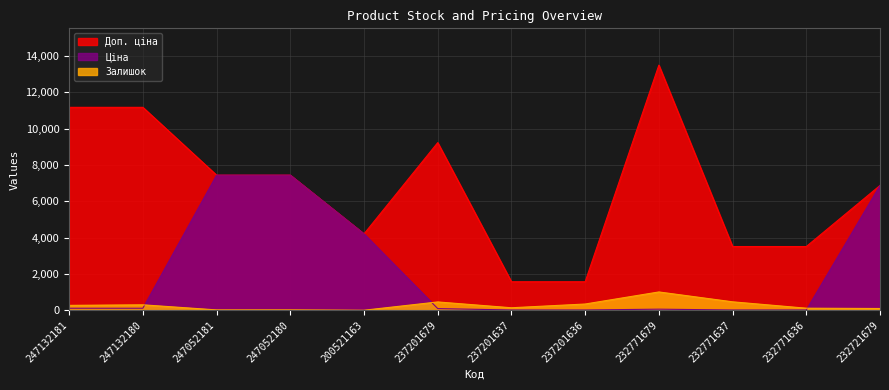

What is the difference between the maximum and minimum values in the Доп. ціна series?

11924.2